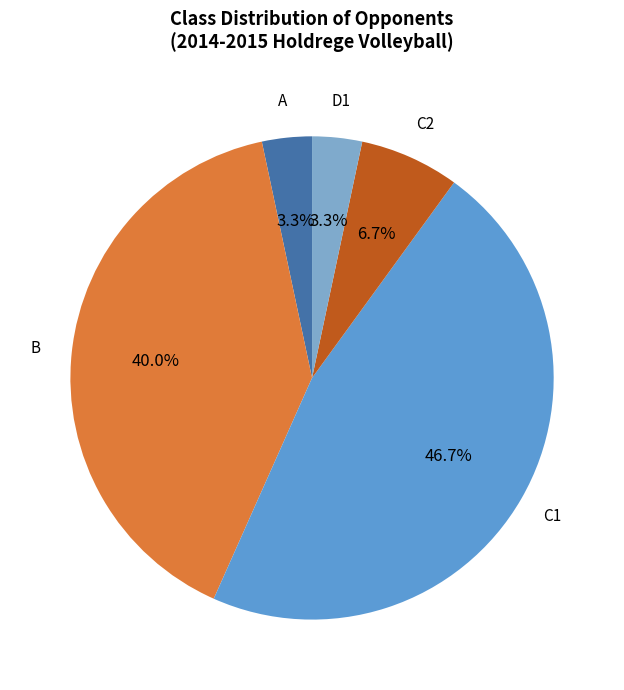

Is there any slice that represents more than half of the pie?

No